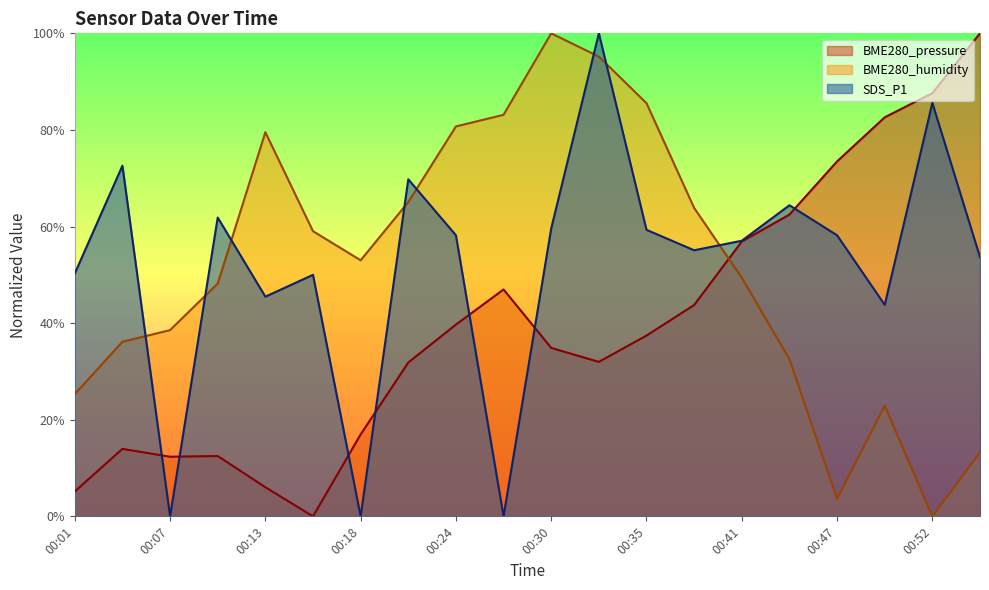

Between 00:15 and 00:18, which series saw the biggest shift?

SDS_P1